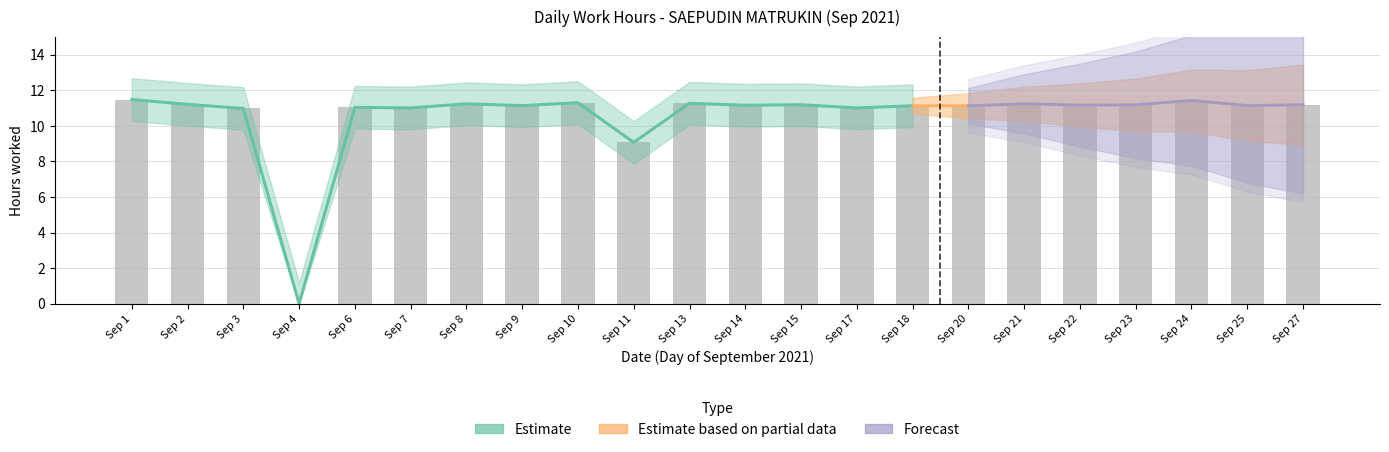

What is the sum of the values at Sep 2 and Sep 10?

22.5